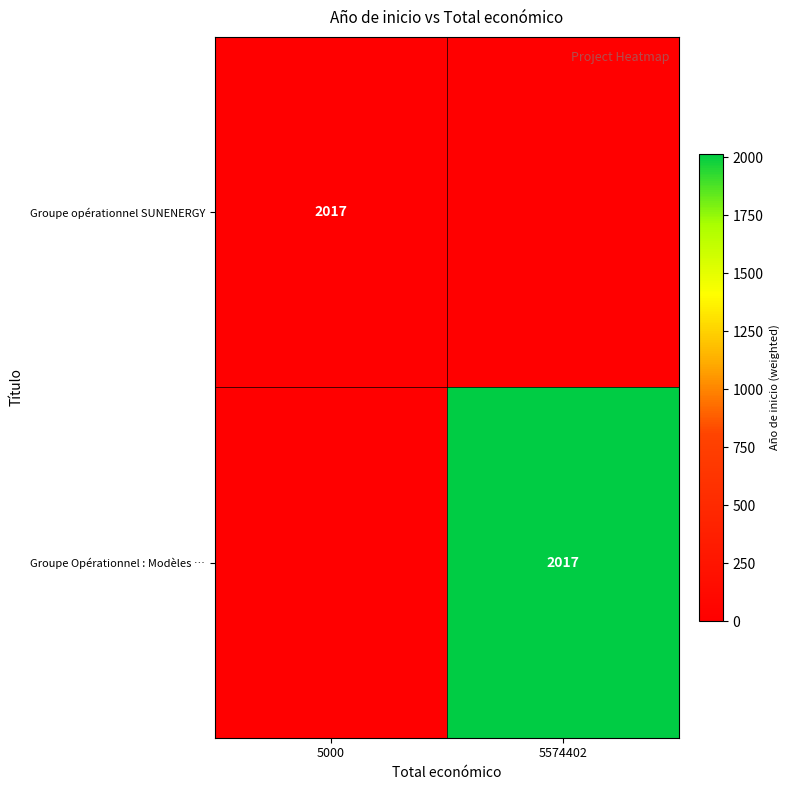

Is it true that Groupe Opérationnel : Modèles … equals 2017 at 5574402?

True